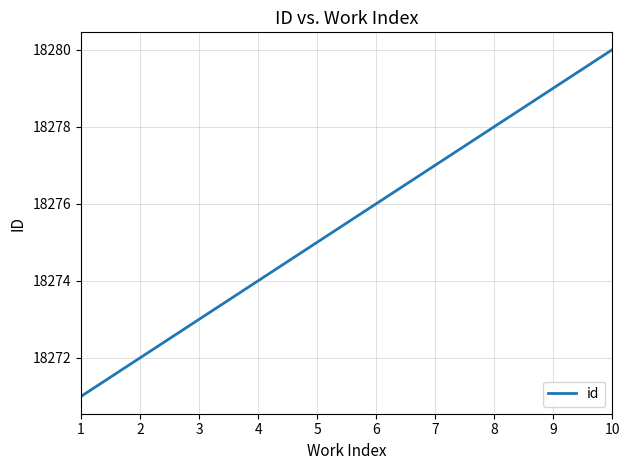

Count the values in the range 18273 to 18278.

6